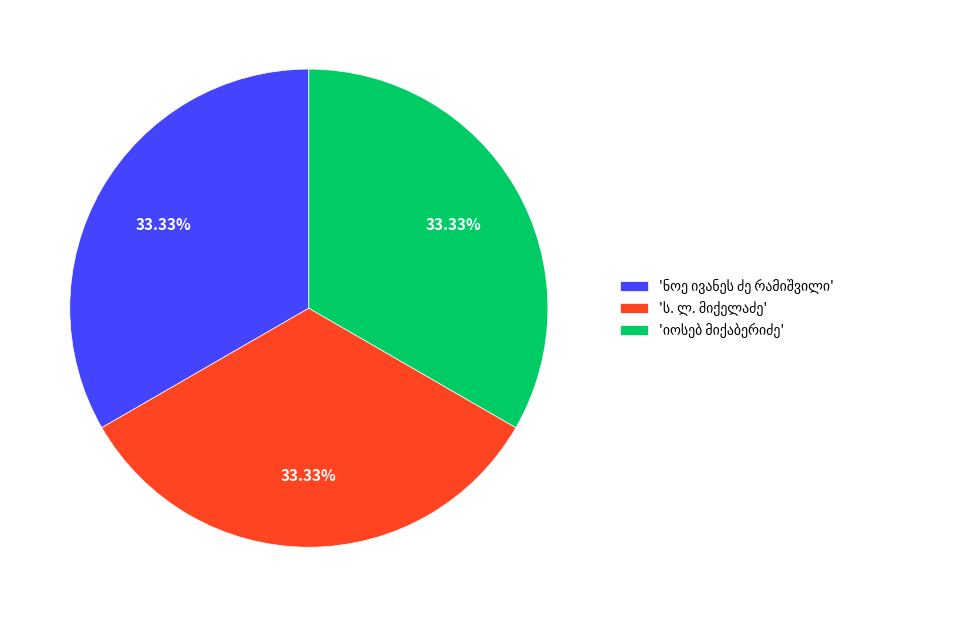

Is there a majority slice in this chart?

No